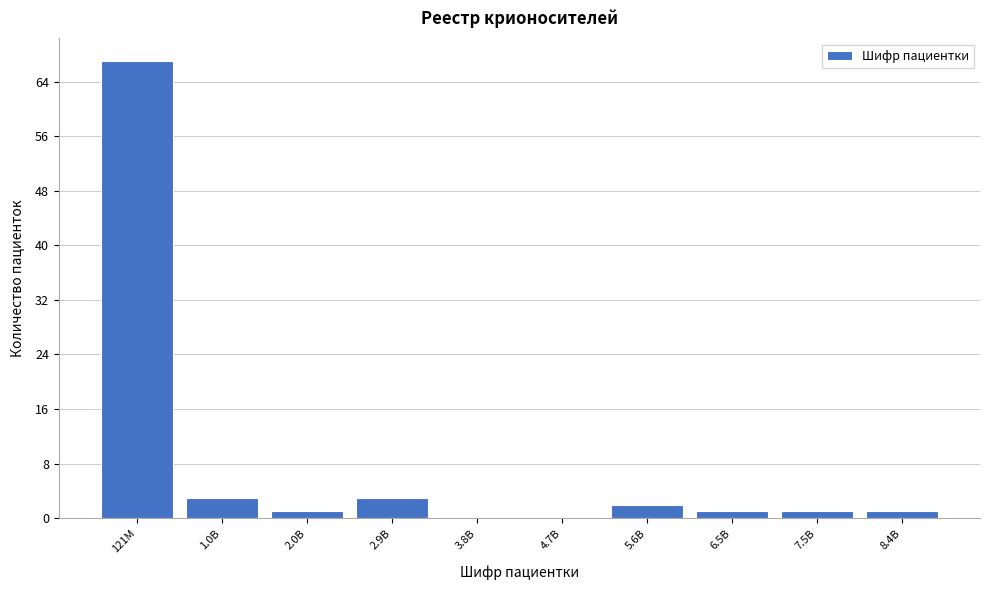

Reading right to left, transcribe all the data shown in this chart.

8.4B=1	7.5B=1	6.5B=1	5.6B=2	4.7B=0	3.8B=0	2.9B=3	2.0B=1	1.0B=3	121M=67